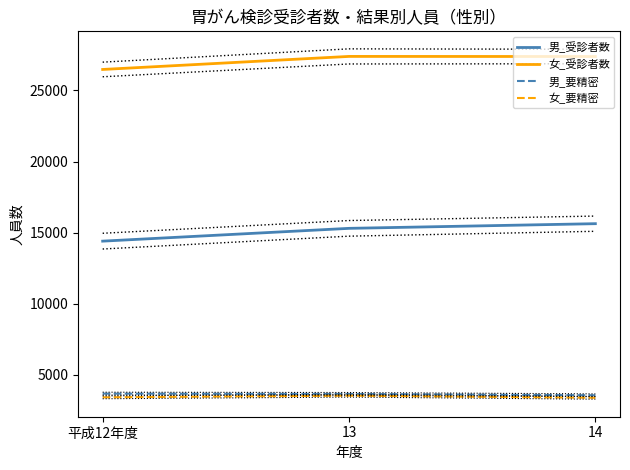

Reading left to right, what are all the values shown in this chart?

男_受診者数: 平成12年度=14403	13=15302	14=15630
女_受診者数: 平成12年度=26469	13=27386	14=27379
男_要精密: 平成12年度=3687	13=3664	14=3570
女_要精密: 平成12年度=3426	13=3542	14=3394